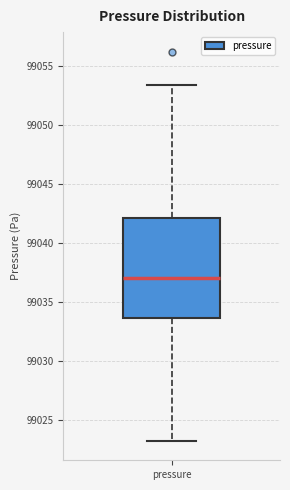

Where does the upper whisker of the box for pressure end on the y-axis? The values are not printed on the chart, so give them approximately, as read against the axis.

99053.5